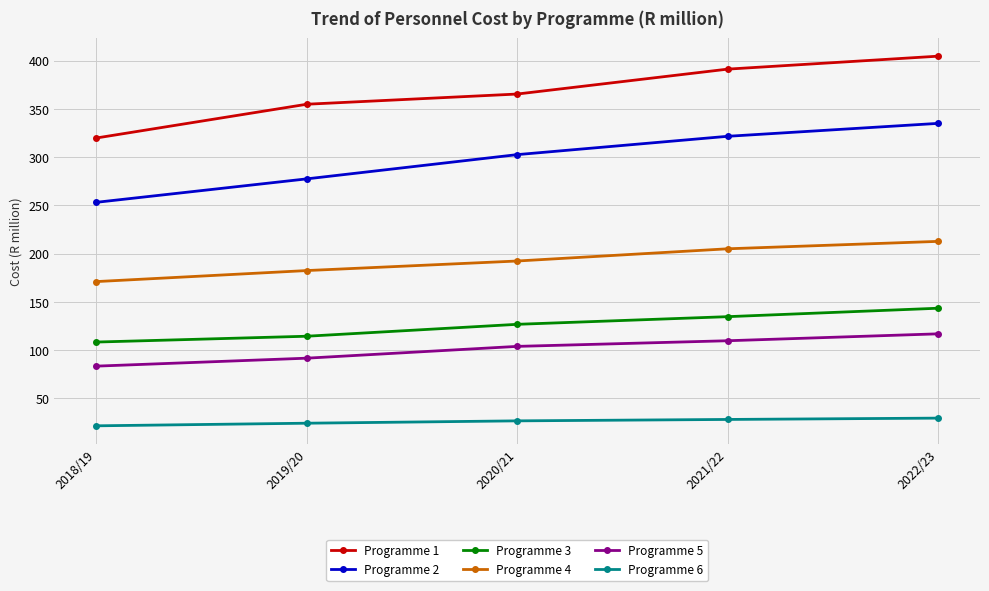

How many data points does each series have?

5